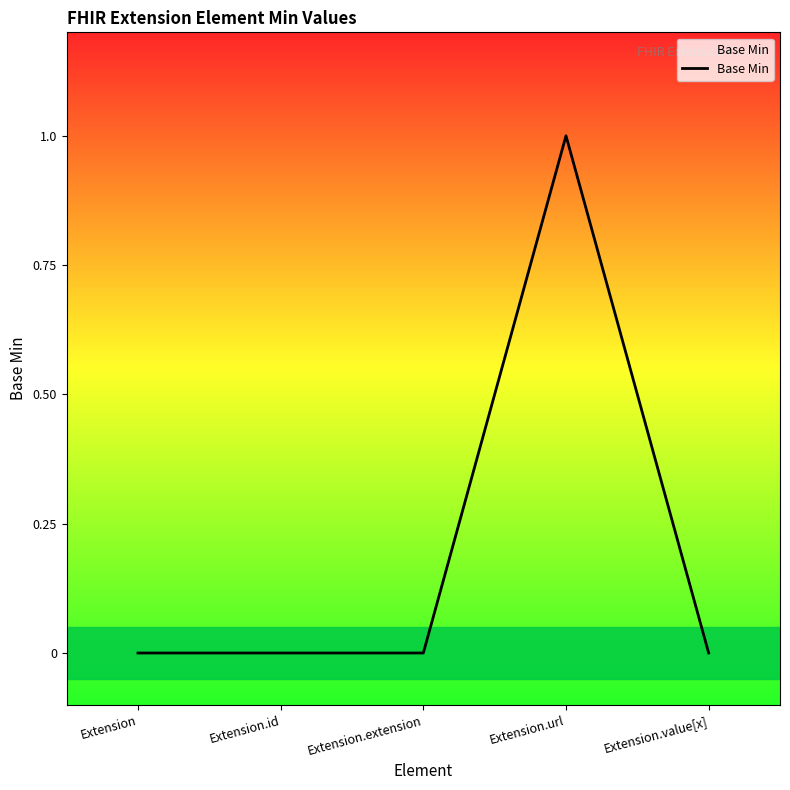

Which has a higher value, Extension.value[x] or Extension.url?

Extension.url